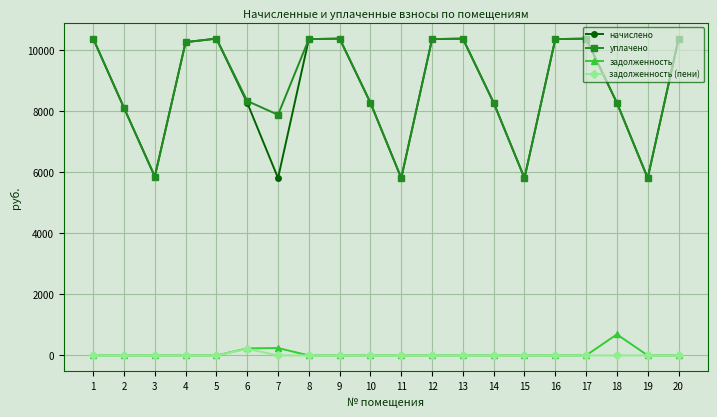

True or false: уплачено and задолженность (пени) intersect in this chart.

False